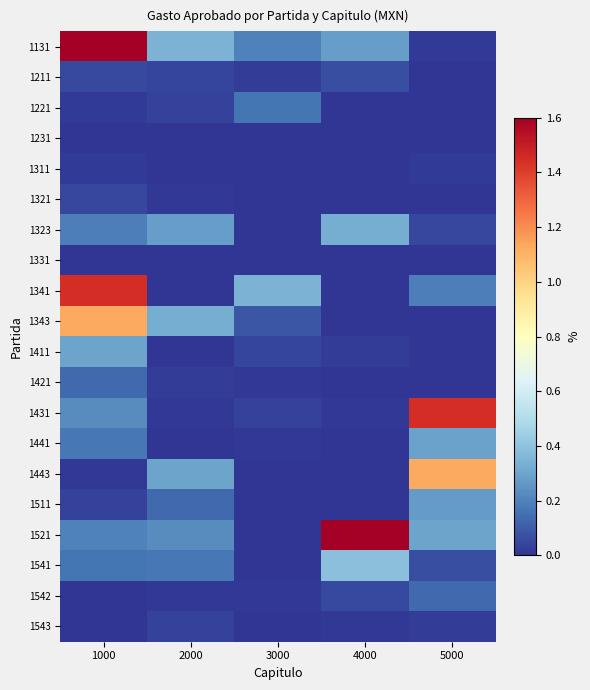

How many series are shown in this chart?

20